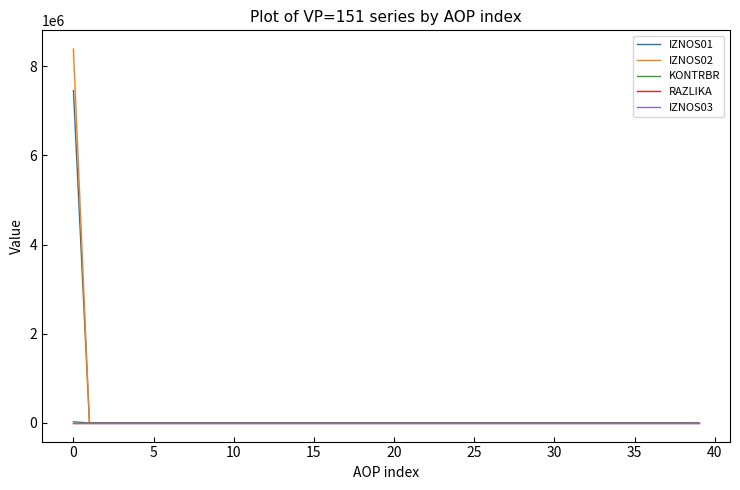

What is the greatest value displayed?

8384999.7